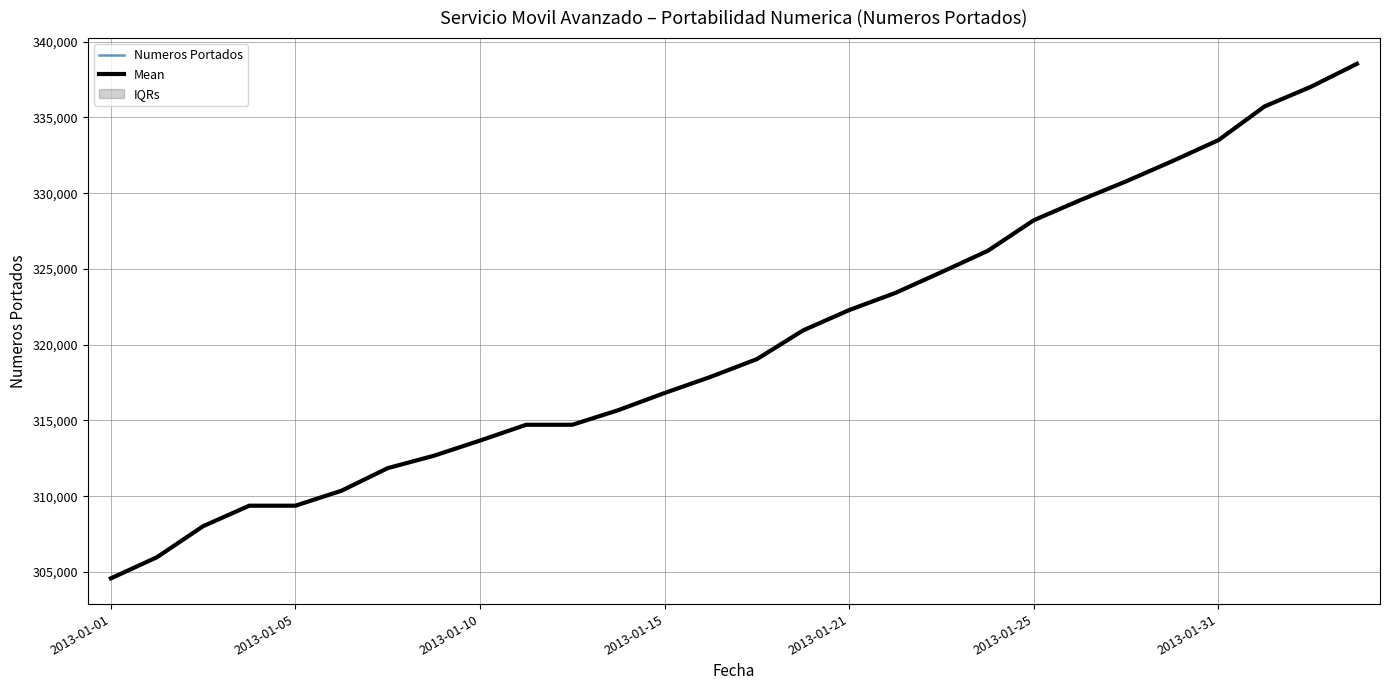

What is the value of the Numeros Portados point at the 27th from the left?

337020